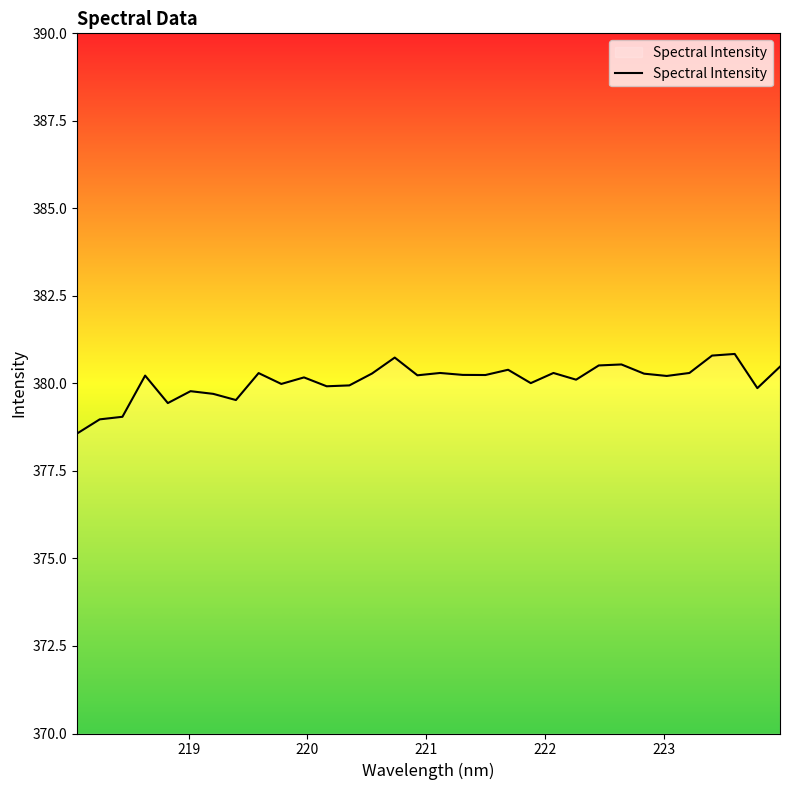

What is the greatest value displayed?

380.8